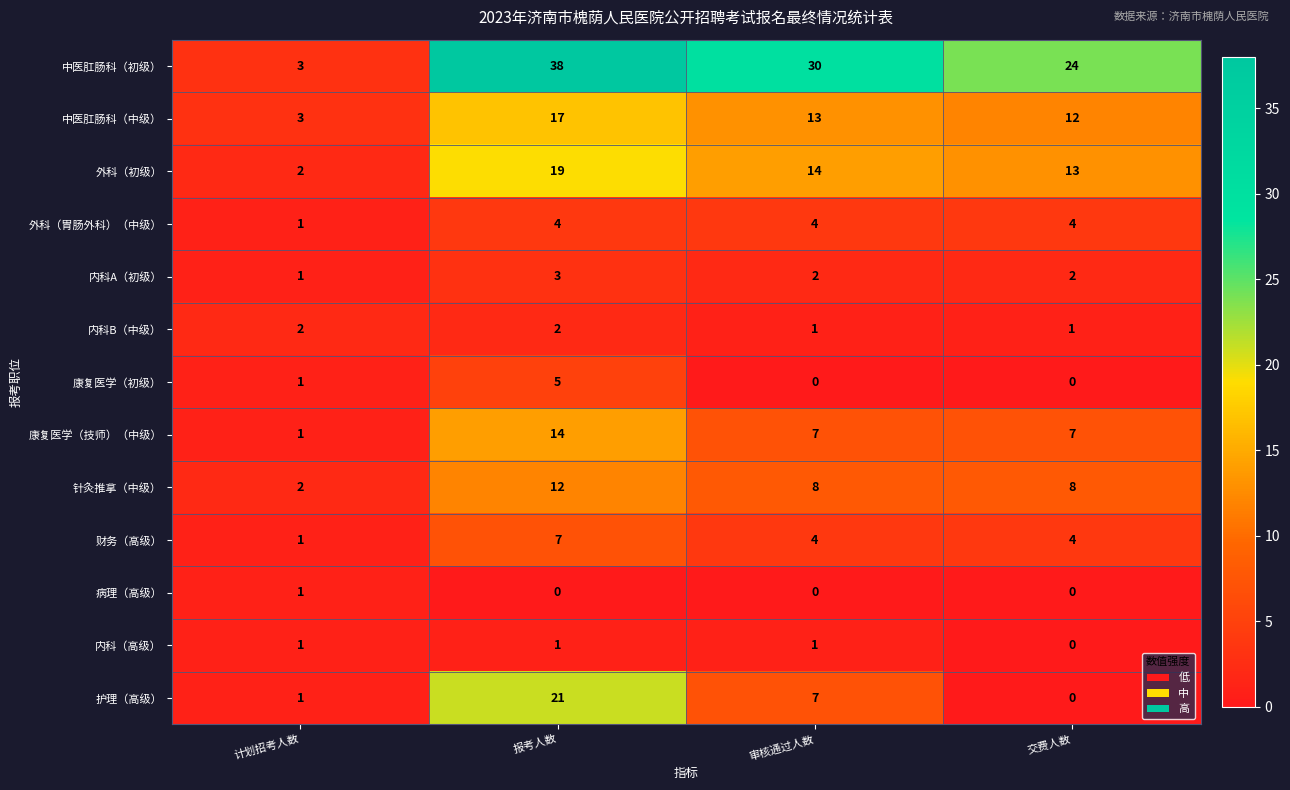

Which series has the largest total across all categories?

中医肛肠科（初级）